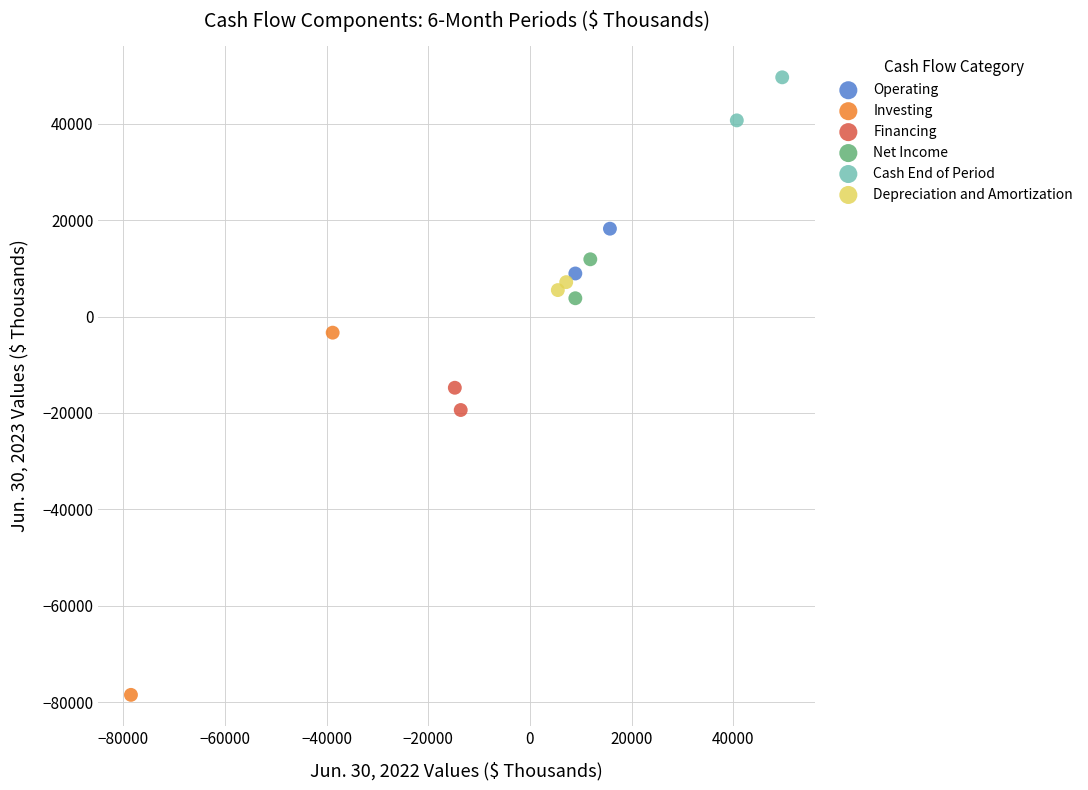

What are all the series names shown in the legend?

Operating, Investing, Financing, Net Income, Cash End of Period, Depreciation and Amortization